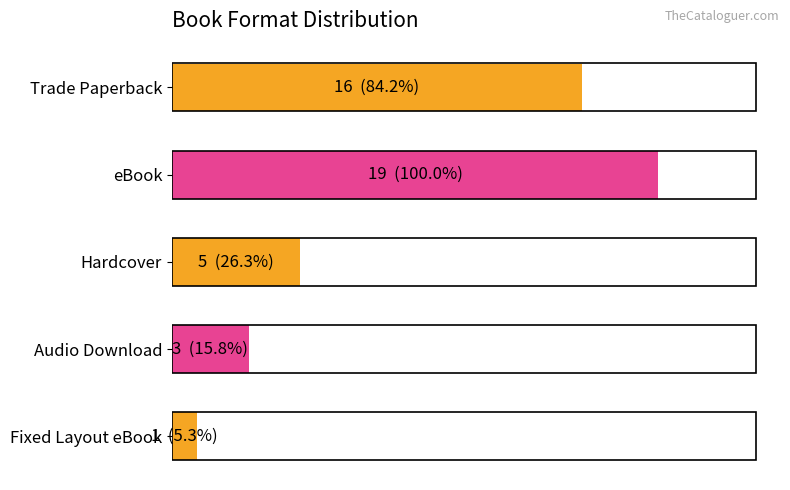

Count the values in the range 3 to 16.

3